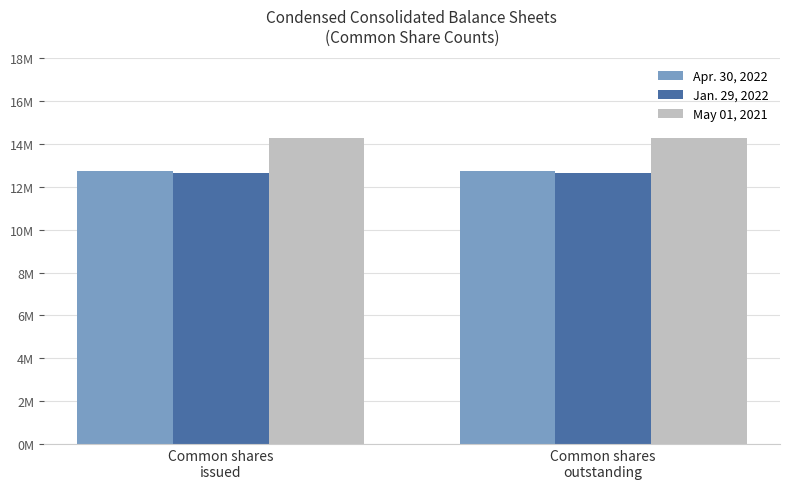

At how many categories does at least one series exceed 12696937?

2